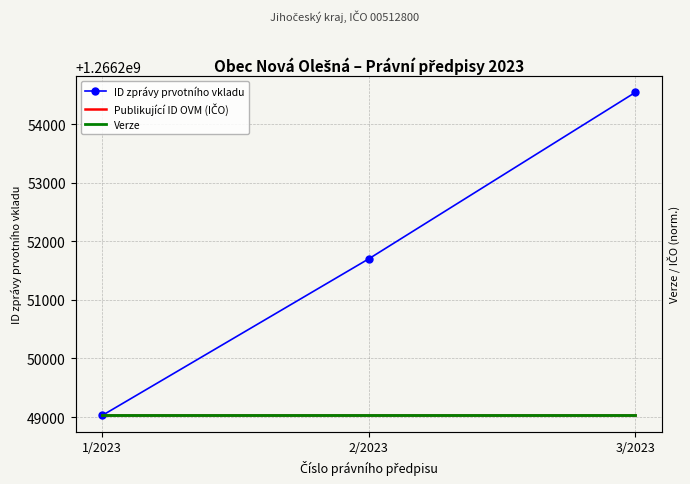

Is this an area chart (filled region under the line)?

No